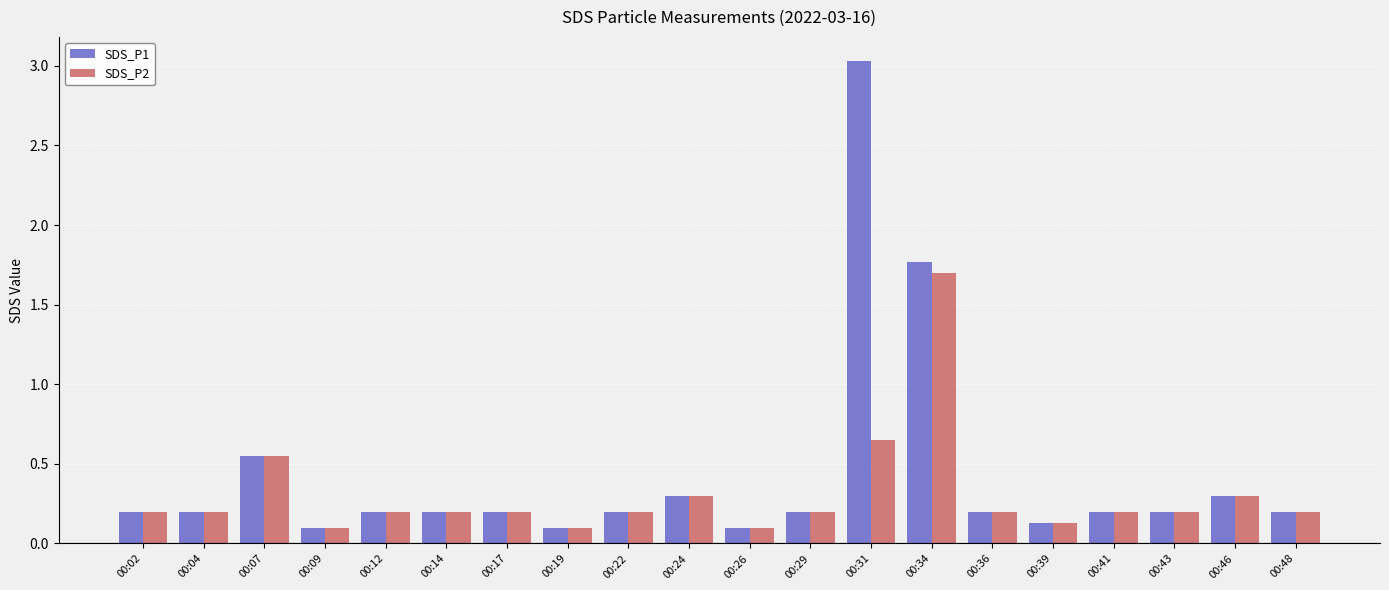

What value does the SDS_P2 series have at 00:29?

0.2